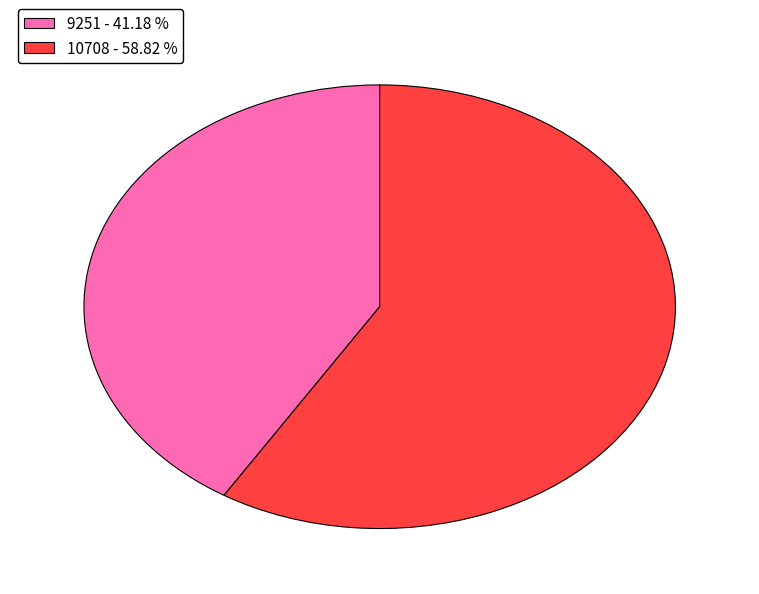

Which slice is the smallest?

9251